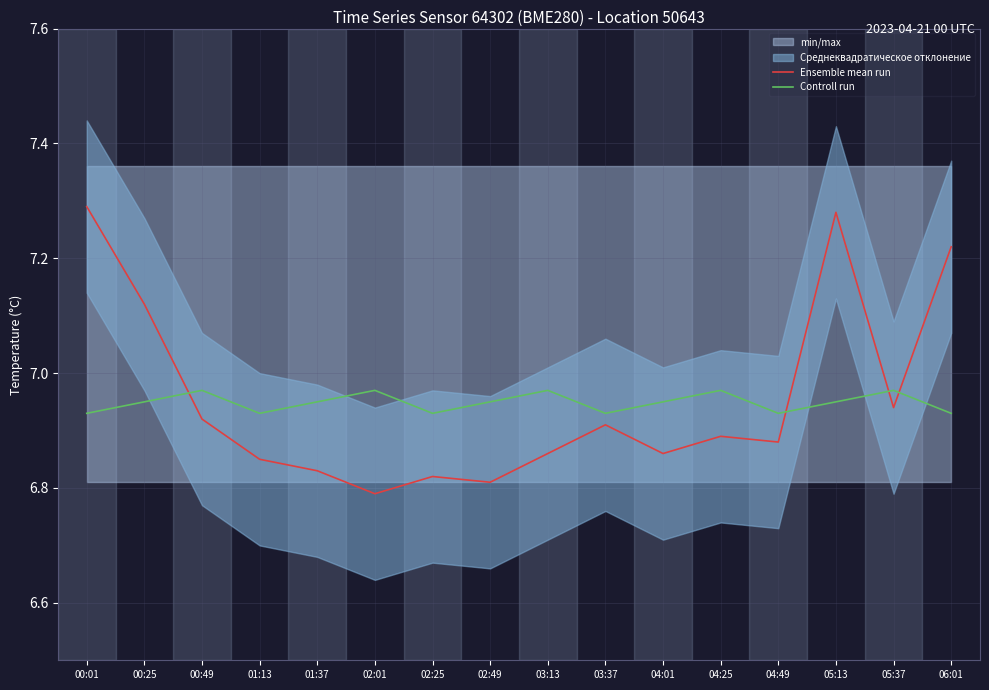

What is the maximum value for Controll run?

7.0